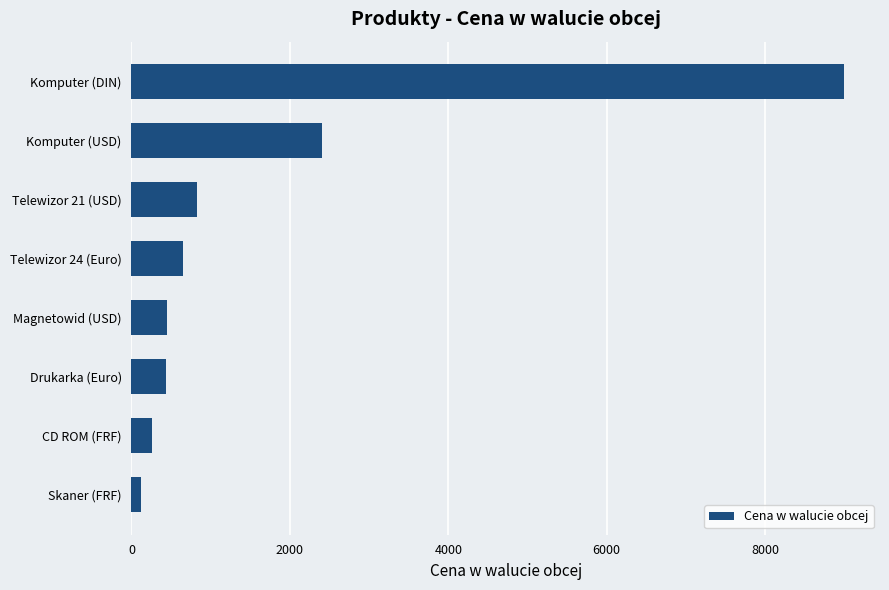

Is it true that the value at Komputer (DIN) is 9000?

True